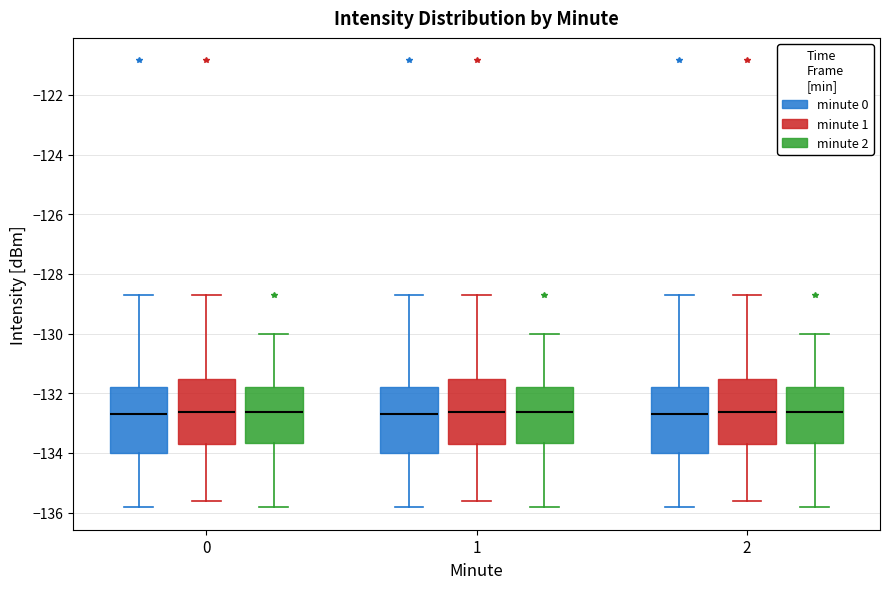

Reading left to right, transcribe this box plot: for each box, give where its median line is, the range the box spans, and where its two whiskers end, as read against the y-axis. The values are not printed on the chart, so give them approximately, as read against the axis.

0 (minute 0): median -132.6, box -134.0 to -131.8, whiskers -135.8 to -128.8
0 (minute 1): median -132.6, box -133.6 to -131.6, whiskers -135.6 to -128.8
0 (minute 2): median -132.6, box -133.6 to -131.8, whiskers -135.8 to -130.0
1 (minute 0): median -132.6, box -134.0 to -131.8, whiskers -135.8 to -128.8
1 (minute 1): median -132.6, box -133.6 to -131.6, whiskers -135.6 to -128.8
1 (minute 2): median -132.6, box -133.6 to -131.8, whiskers -135.8 to -130.0
2 (minute 0): median -132.6, box -134.0 to -131.8, whiskers -135.8 to -128.8
2 (minute 1): median -132.6, box -133.6 to -131.6, whiskers -135.6 to -128.8
2 (minute 2): median -132.6, box -133.6 to -131.8, whiskers -135.8 to -130.0